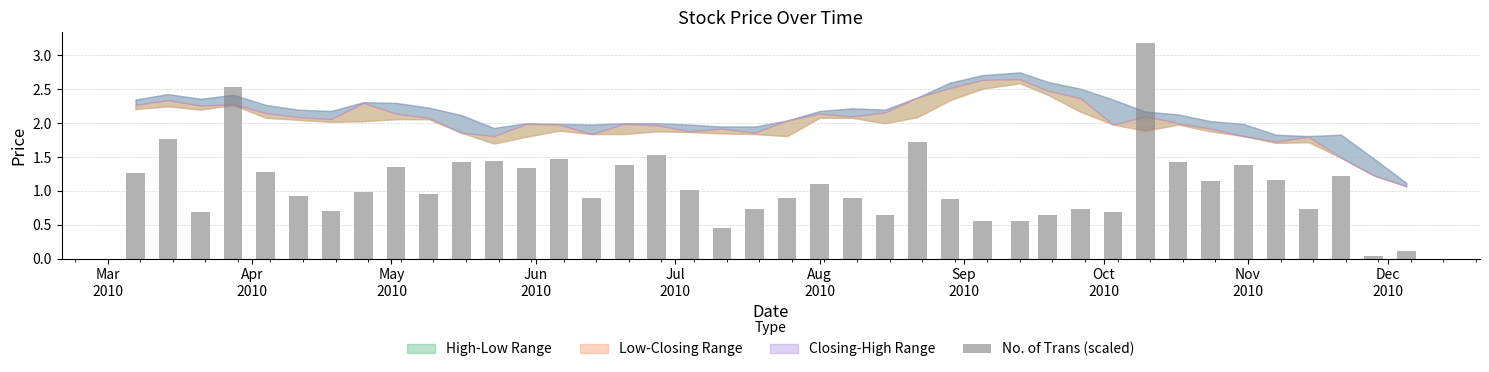

What is the difference between the maximum and minimum values?

3.1